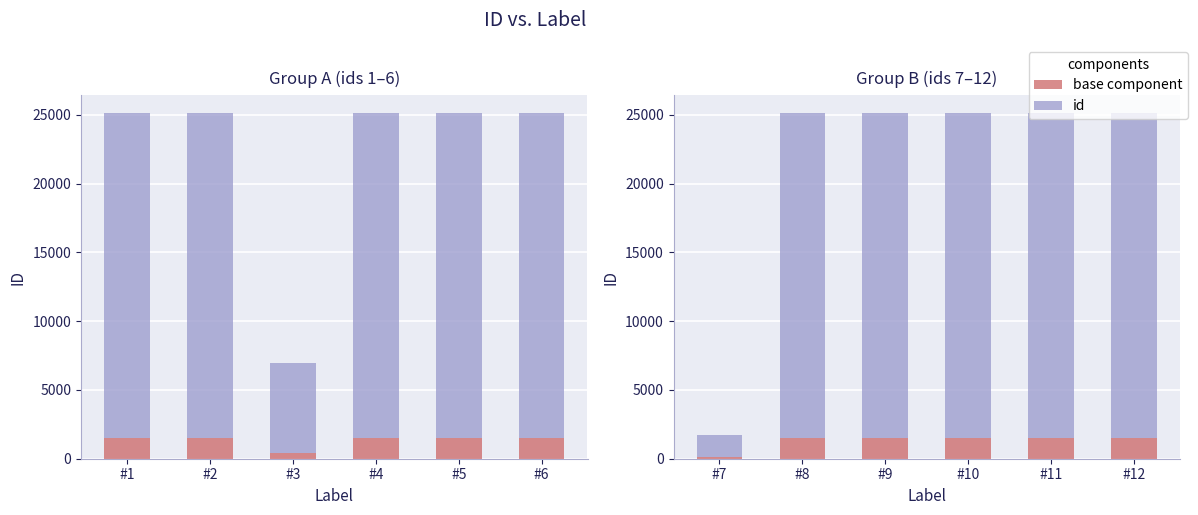

What is the difference between the maximum and minimum values in the base component series?

1407.0